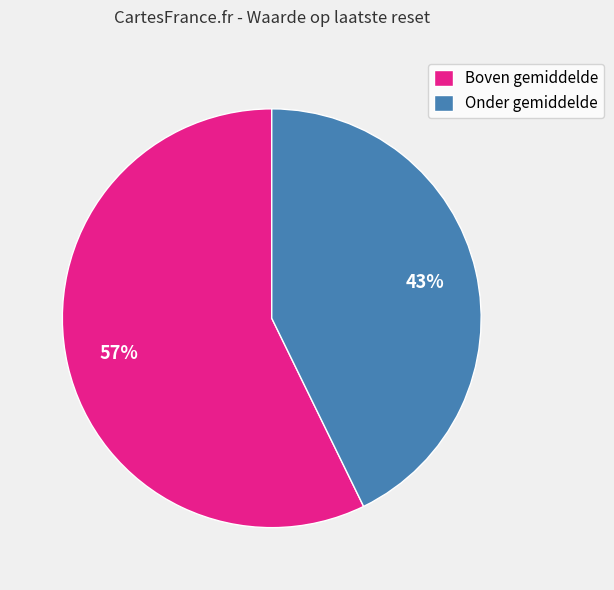

To the nearest percent, what is the average slice percentage?

50%